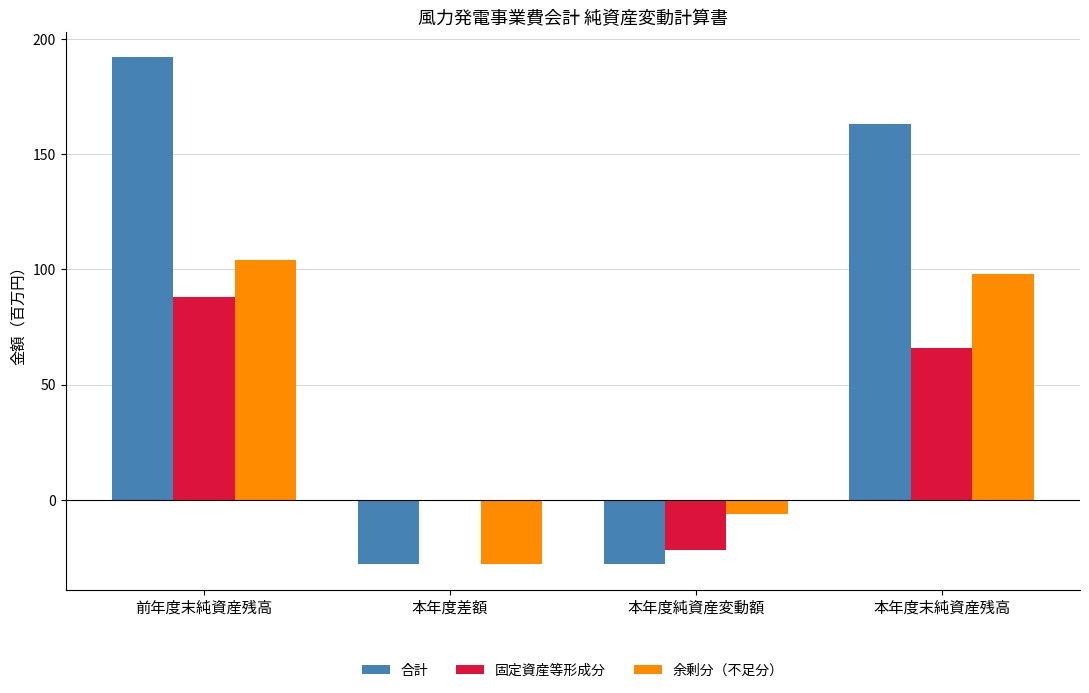

How many series are shown in this chart?

3